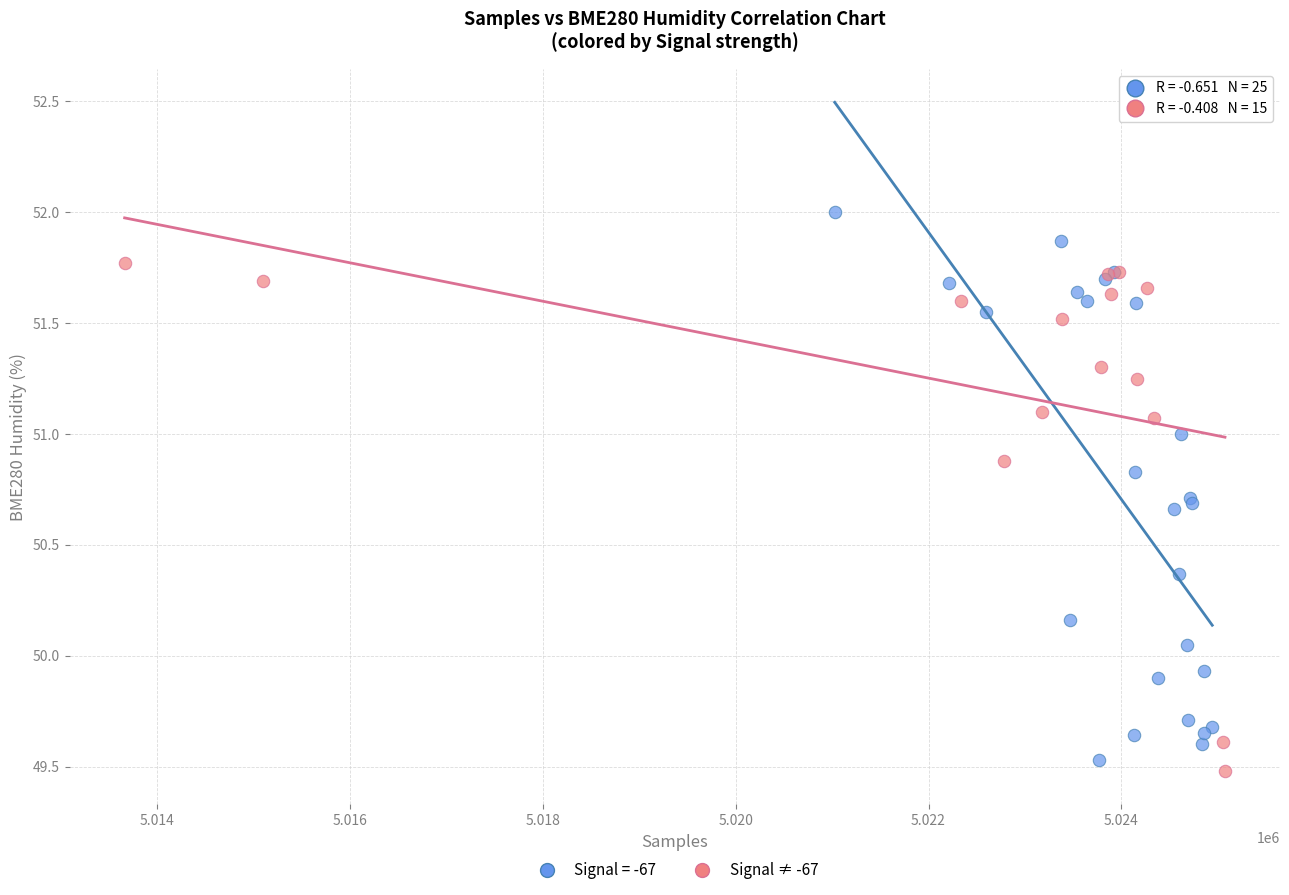

Which series reaches the maximum Y coordinate?

Signal = -67